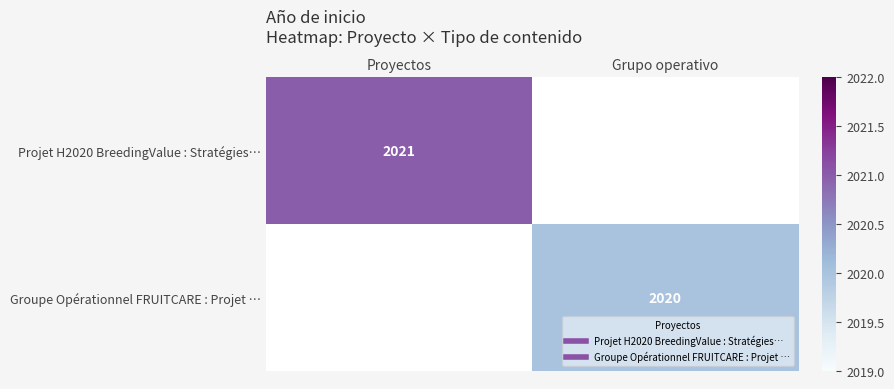

Between Proyectos and Grupo operativo, which is larger?

Proyectos